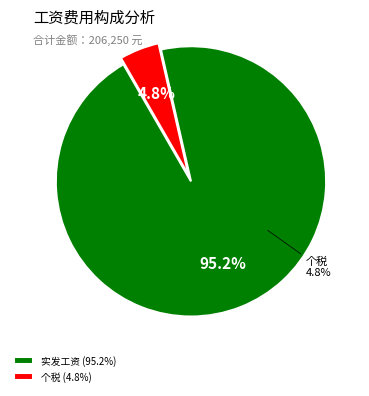

To the nearest percent, what is the combined percentage of 服务费 and 实发工资?

95%